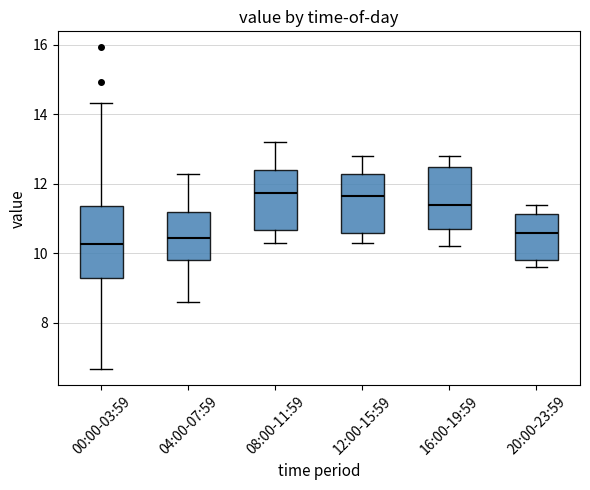

Which box is the tallest, from its lower edge to its upper edge?

00:00-03:59